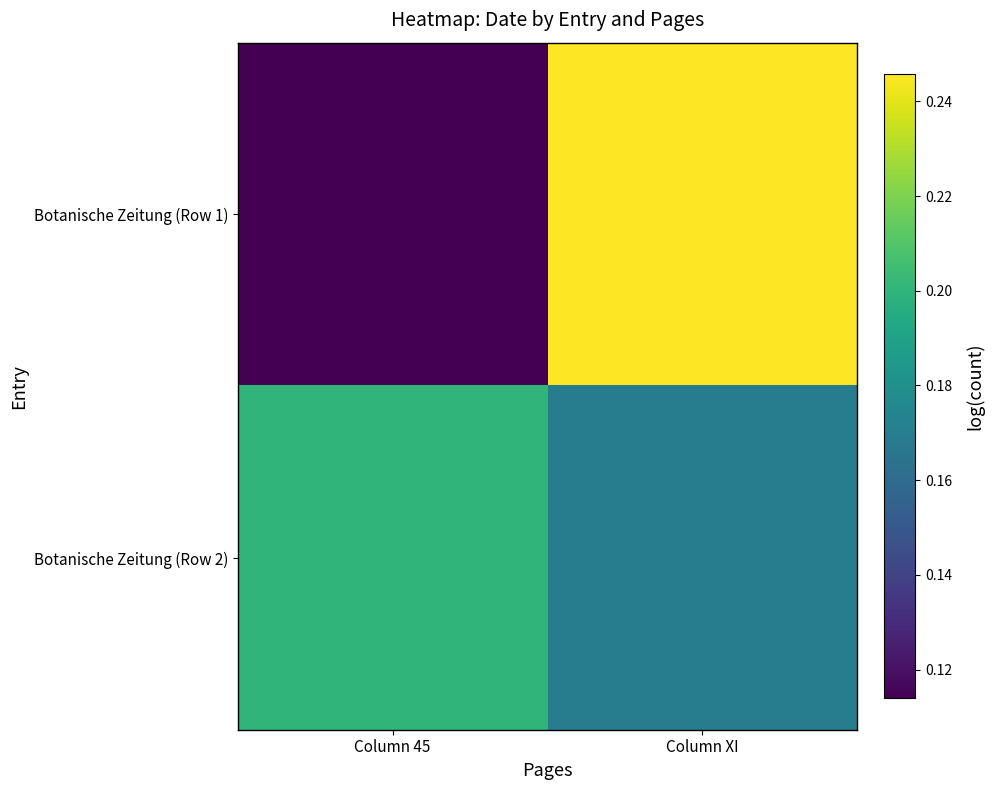

Reading left to right, extract all data points from this chart.

Botanische Zeitung (Row 1): Column 45=0.1	Column XI=0.2
Botanische Zeitung (Row 2): Column 45=0.2	Column XI=0.2